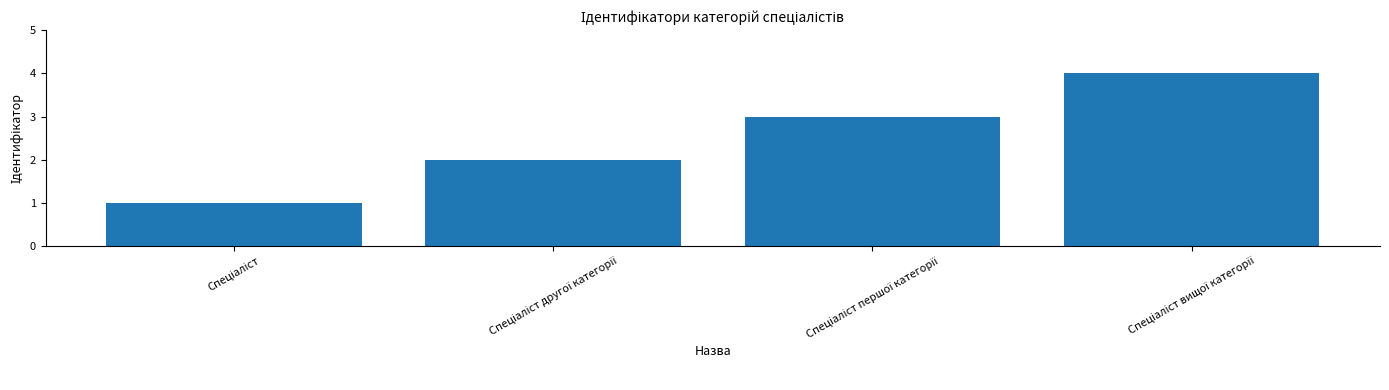

What is the difference between the maximum and minimum values?

3